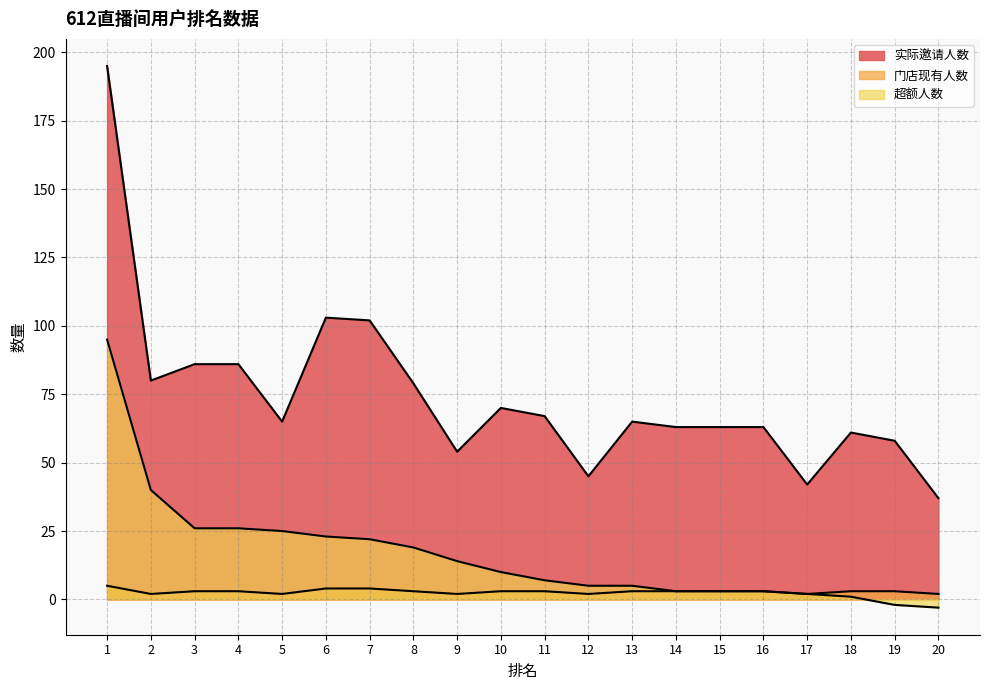

True or false: 实际邀请人数 and 门店现有人数 intersect in this chart.

False